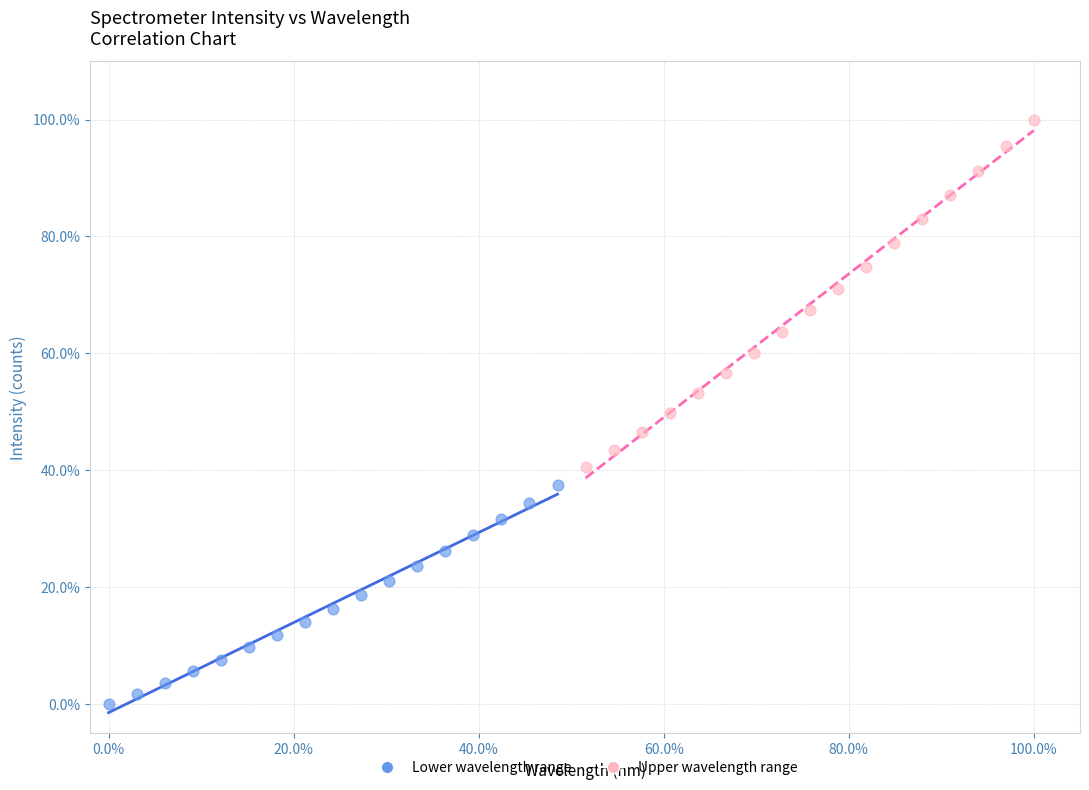

Which series reaches the minimum Y coordinate?

Lower wavelength range